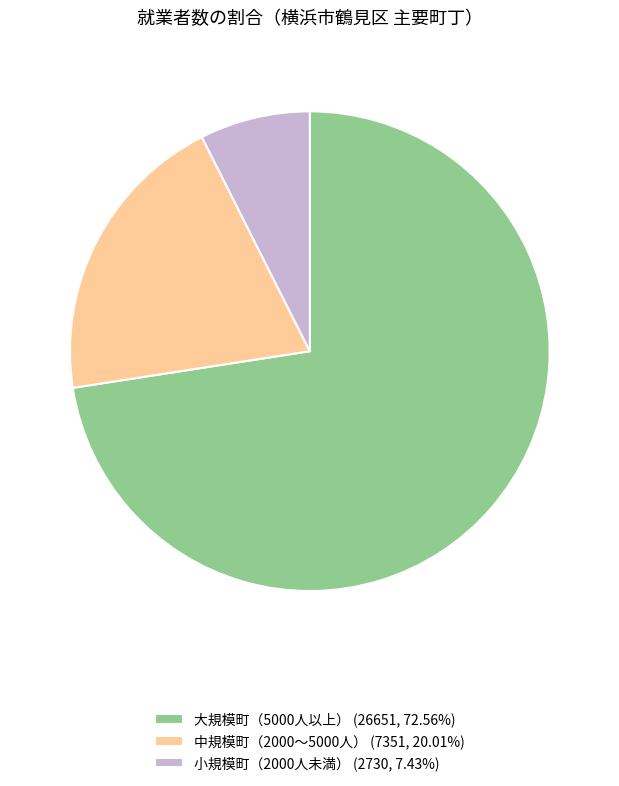

Do 大規模町（5000人以上） (26651, 72.56%) and 中規模町（2000〜5000人） (7351, 20.01%) together represent more than half of the pie?

Yes